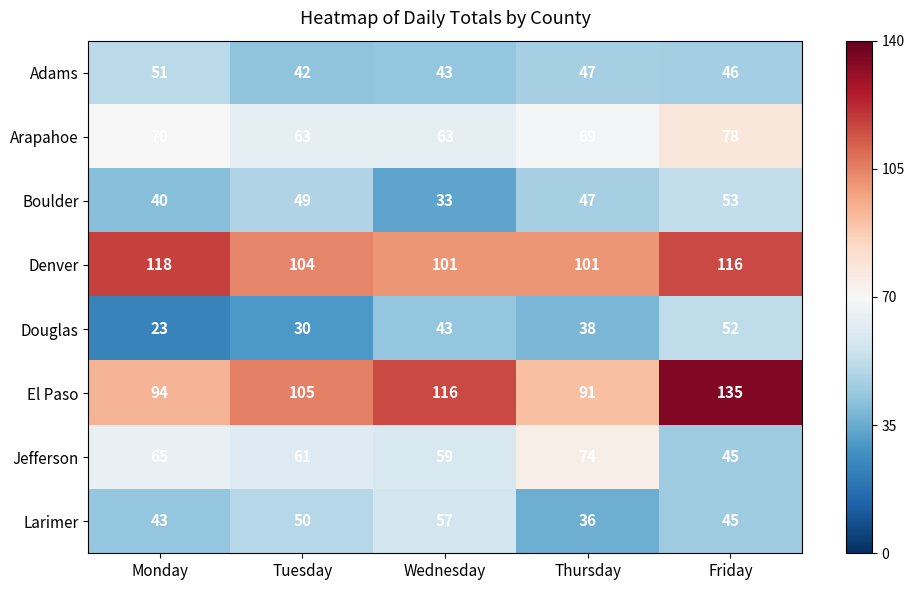

Which series changed the most between Wednesday and Friday?

Boulder